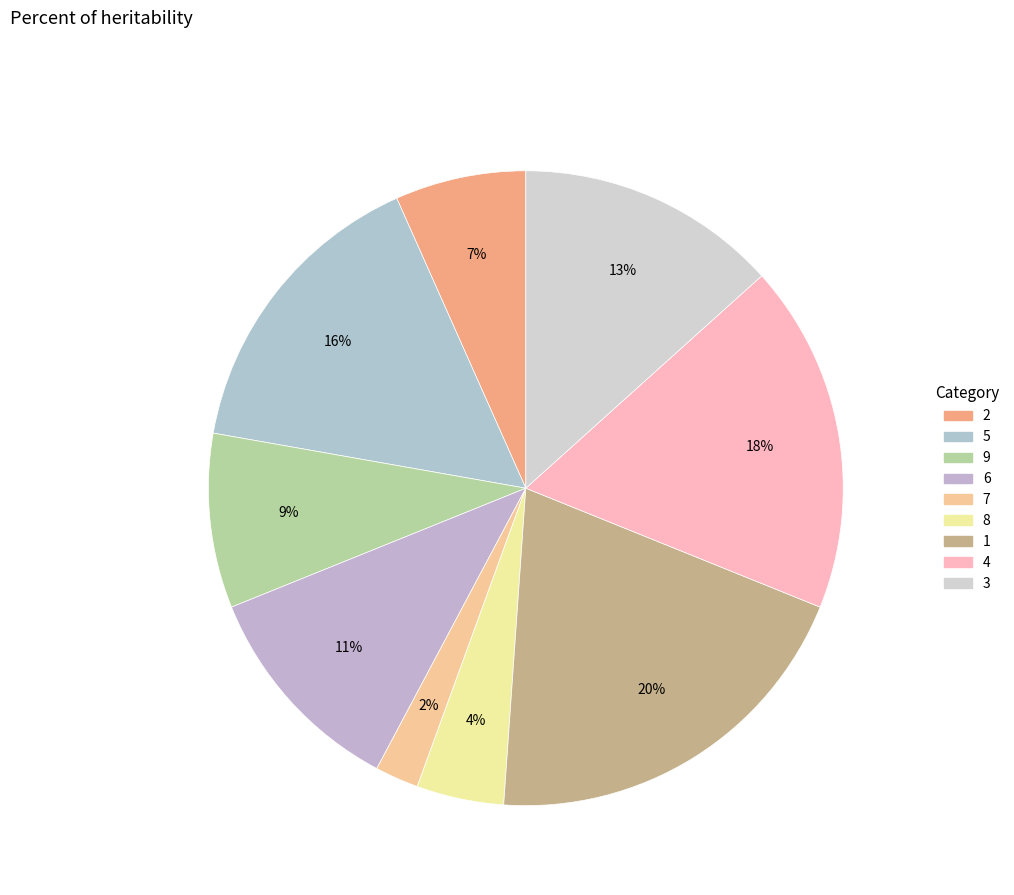

To the nearest percent, what is the difference between the 7 and 4 slice percentages?

16%